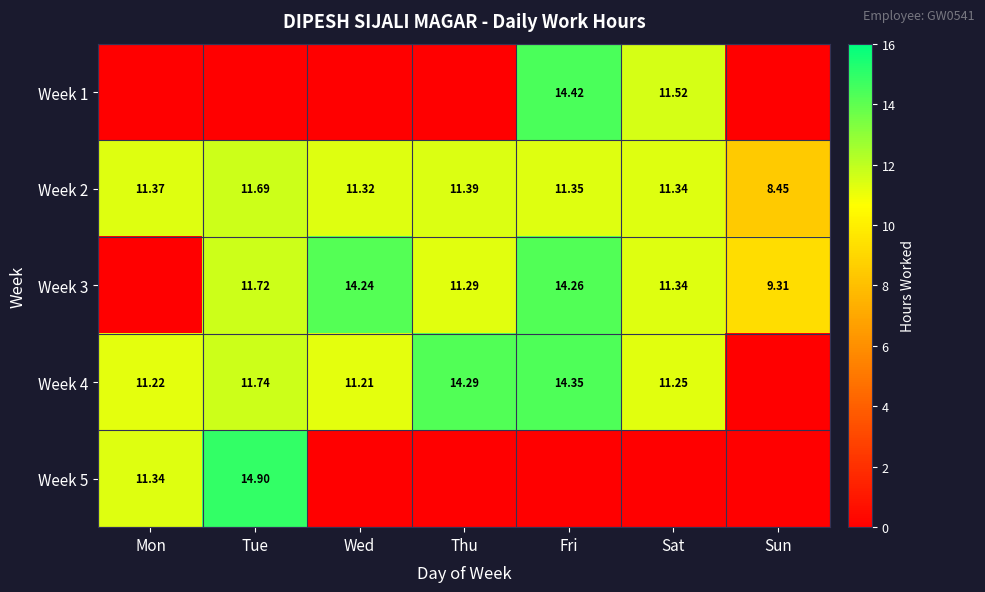

Is the value of Week 5 at Mon greater than the value of Week 2 at Wed?

Yes